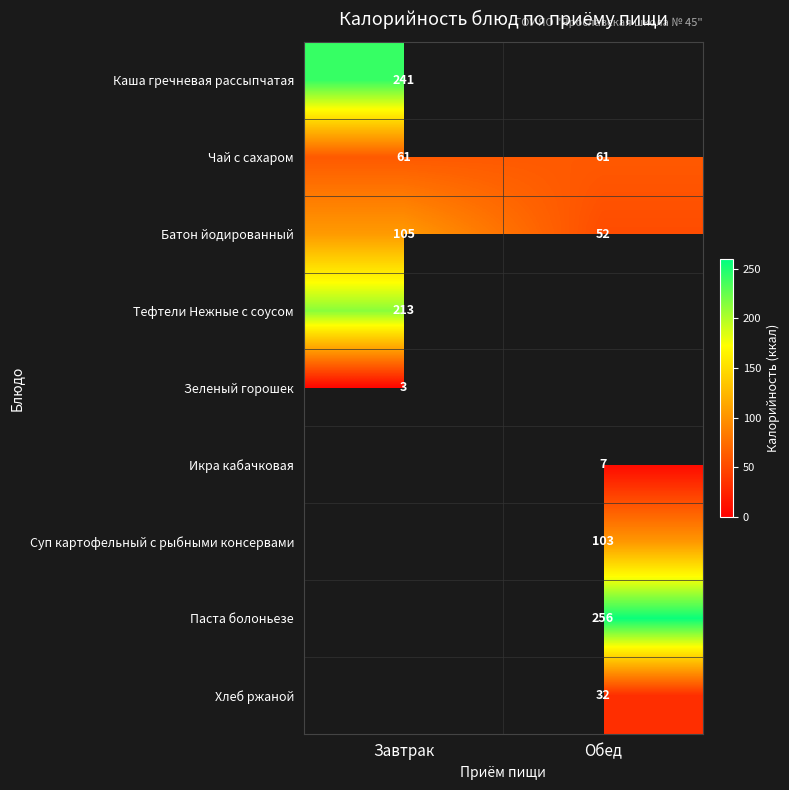

True or false: Чай с сахаром has a value of 61 at Завтрак.

True